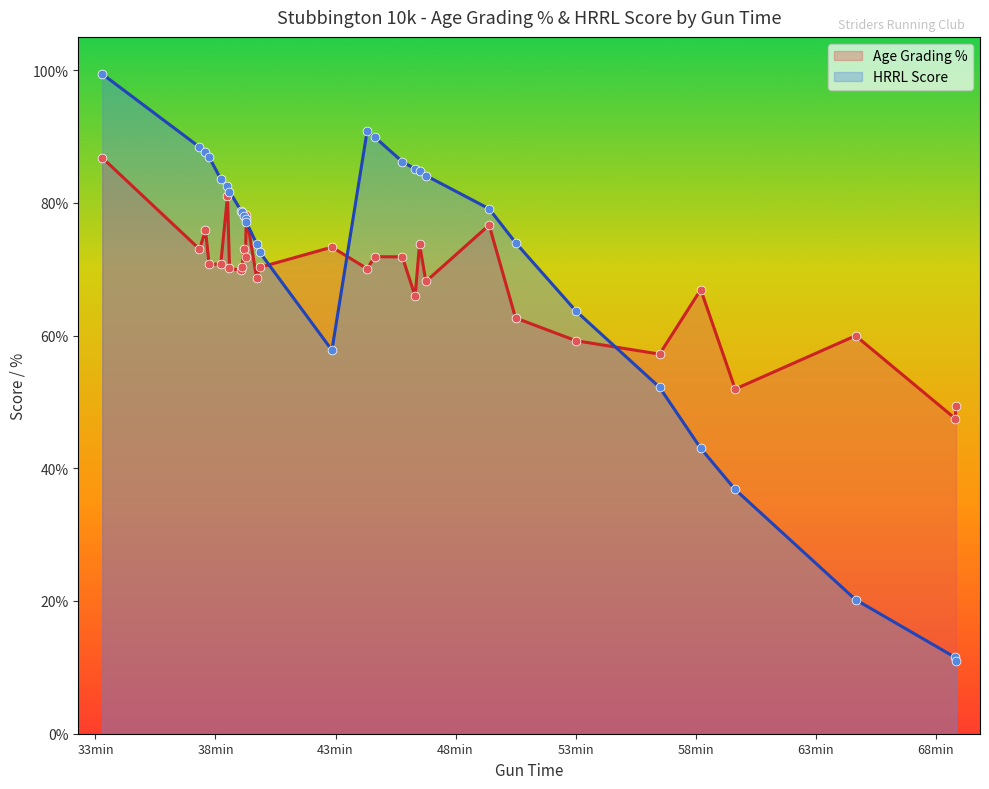

At how many categories does at least one series exceed 23?

30